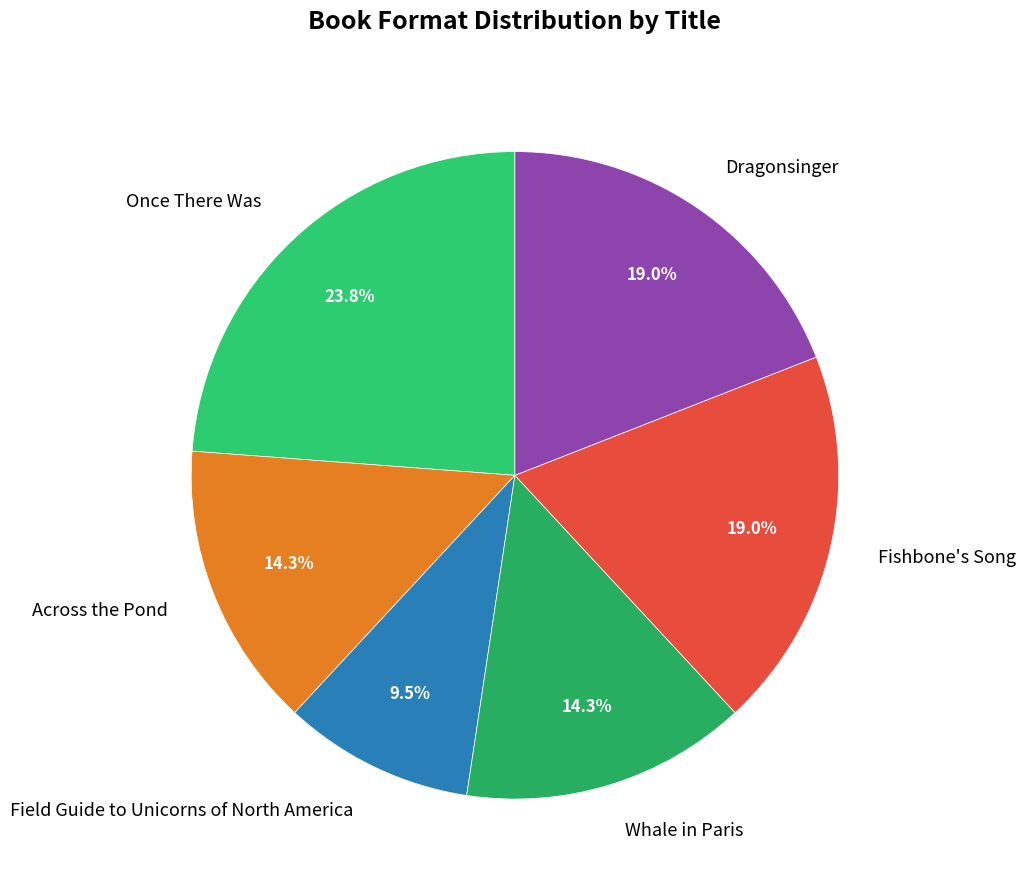

Count the number of slices in the pie.

6